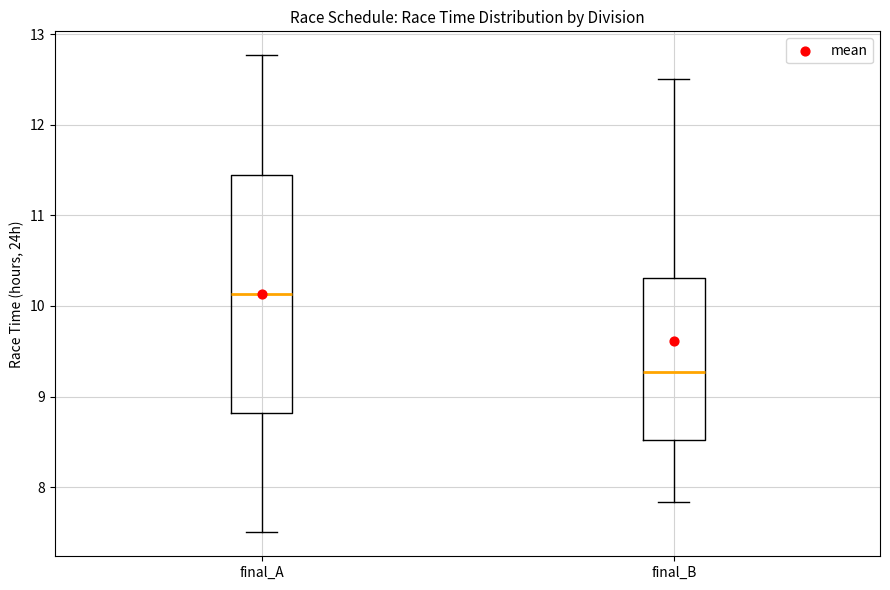

Which box's median line is the lowest?

final_B